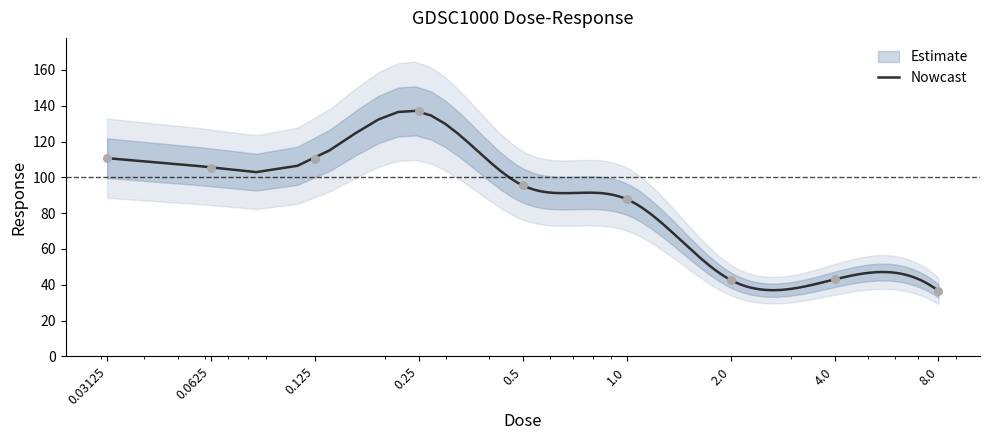

What is the change in value from 0.125 to 8.0?

-73.8